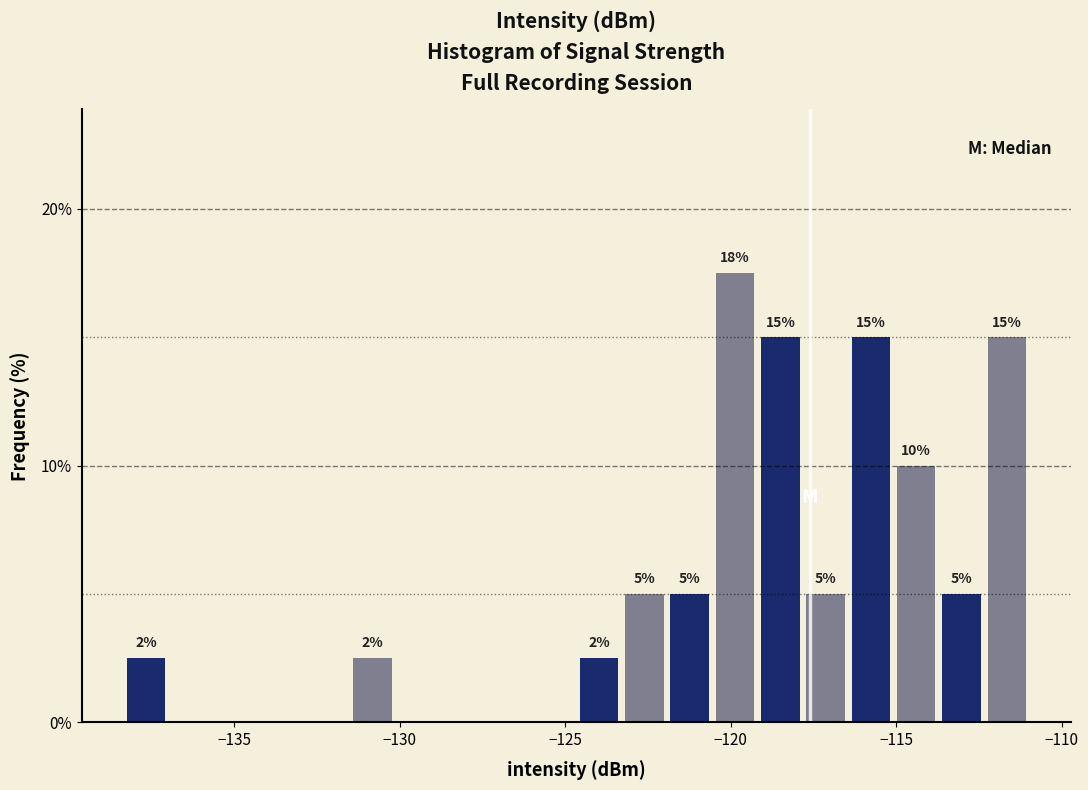

Around what value on the x-axis is the tallest bar? Give the approximate position of its centre, as read against the axis.

-120.0